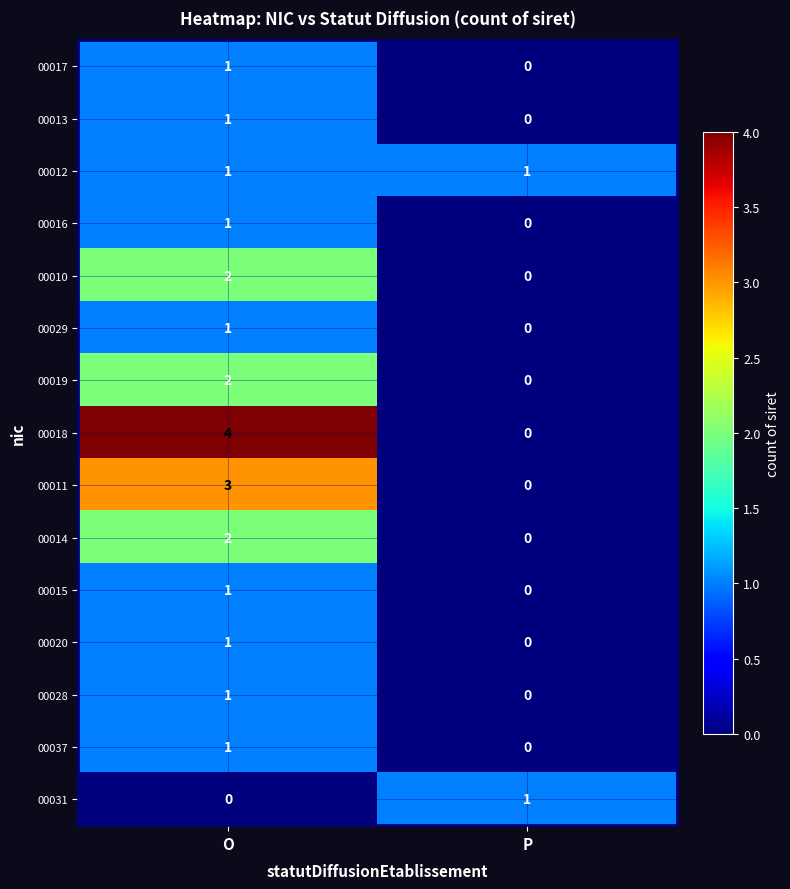

What is the sum of all 00018 values?

4